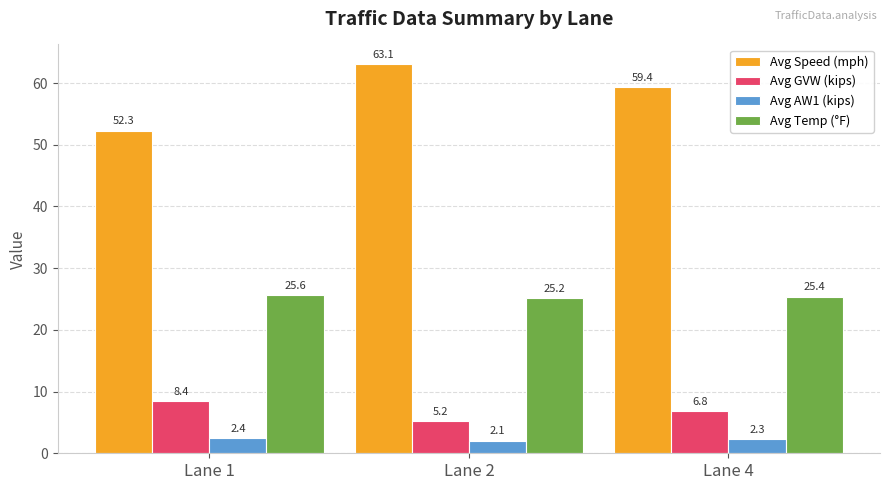

Is the value of Avg GVW (kips) at Lane 1 greater than the value of Avg Speed (mph) at Lane 2?

No